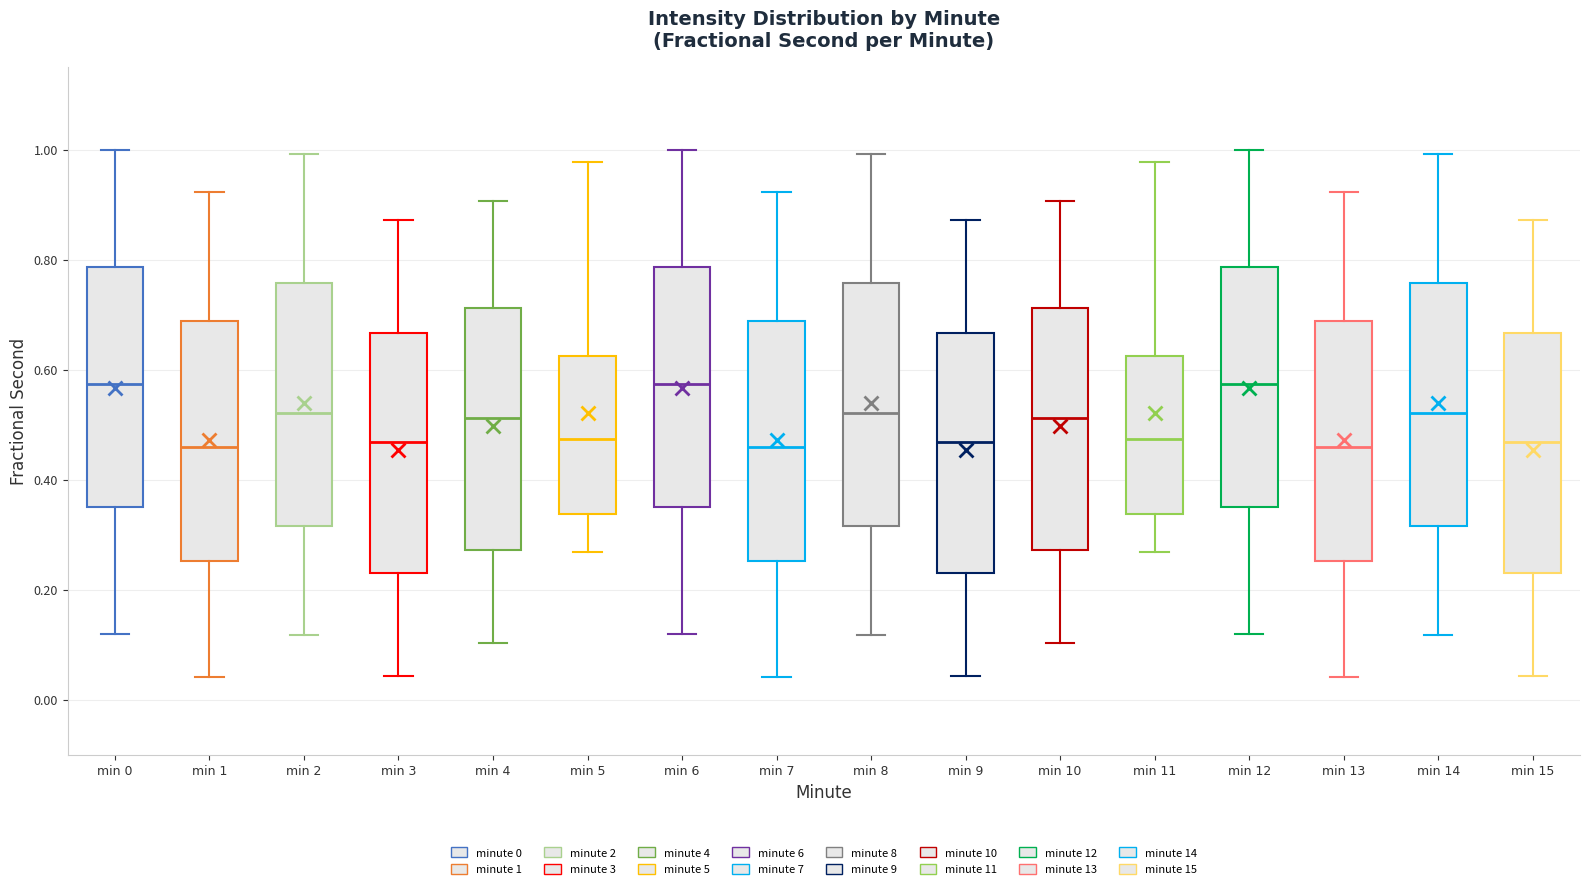

Reading left to right, read every box against the y-axis: the position of its median line, the range the box covers, and the ends of its whiskers. The values are not printed on the chart, so give them approximately, as read against the axis.

min 0: median 0.58, box 0.36 to 0.78, whiskers 0.12 to 1.00
min 1: median 0.46, box 0.26 to 0.68, whiskers 0.04 to 0.92
min 2: median 0.52, box 0.32 to 0.76, whiskers 0.12 to 1.00
min 3: median 0.46, box 0.22 to 0.66, whiskers 0.04 to 0.88
min 4: median 0.52, box 0.28 to 0.72, whiskers 0.10 to 0.90
min 5: median 0.48, box 0.34 to 0.62, whiskers 0.26 to 0.98
min 6: median 0.58, box 0.36 to 0.78, whiskers 0.12 to 1.00
min 7: median 0.46, box 0.26 to 0.68, whiskers 0.04 to 0.92
min 8: median 0.52, box 0.32 to 0.76, whiskers 0.12 to 1.00
min 9: median 0.46, box 0.22 to 0.66, whiskers 0.04 to 0.88
min 10: median 0.52, box 0.28 to 0.72, whiskers 0.10 to 0.90
min 11: median 0.48, box 0.34 to 0.62, whiskers 0.26 to 0.98
min 12: median 0.58, box 0.36 to 0.78, whiskers 0.12 to 1.00
min 13: median 0.46, box 0.26 to 0.68, whiskers 0.04 to 0.92
min 14: median 0.52, box 0.32 to 0.76, whiskers 0.12 to 1.00
min 15: median 0.46, box 0.22 to 0.66, whiskers 0.04 to 0.88